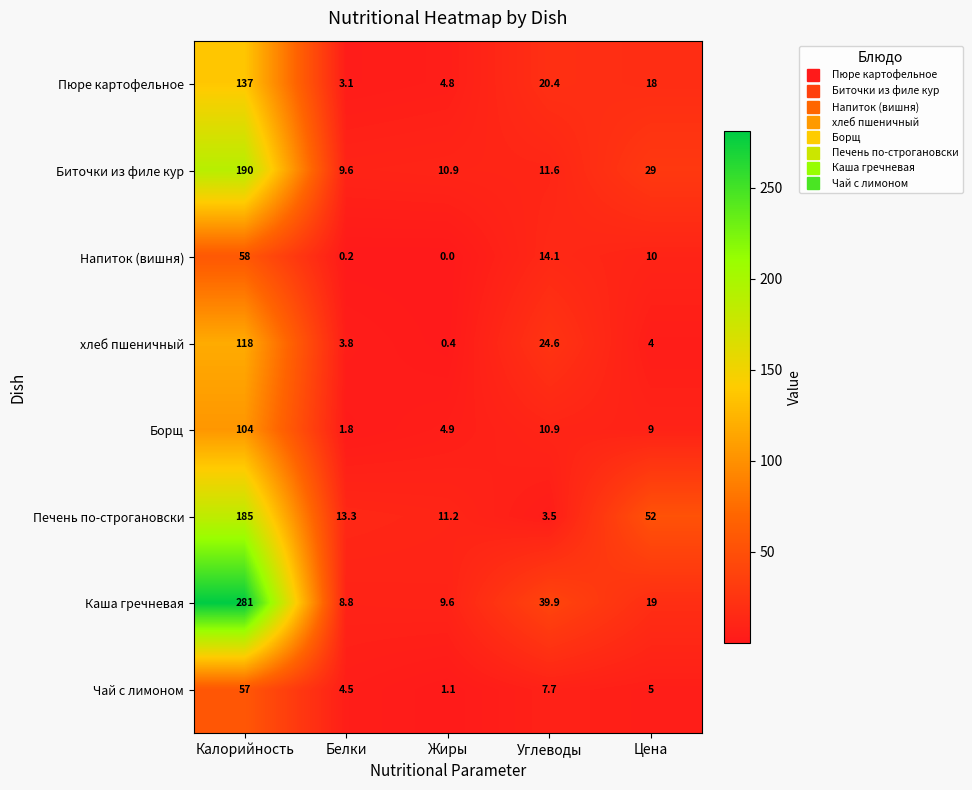

What is the difference between the maximum and minimum values in the хлеб пшеничный series?

117.6